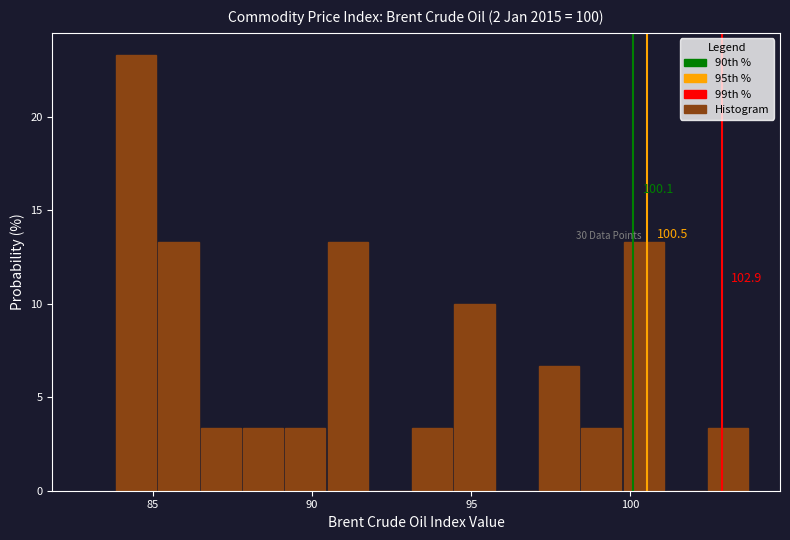

Read against the x-axis, roughly where is the centre of the tallest bar?

84.5